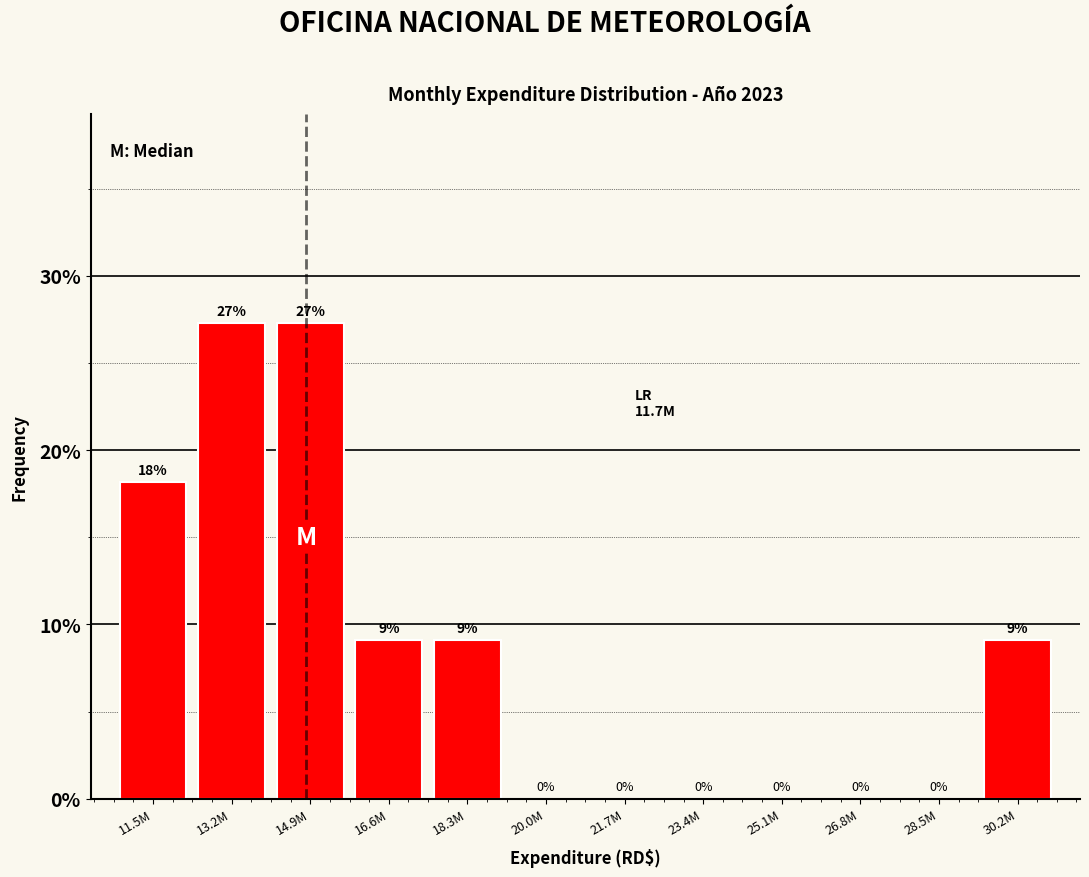

What value does the data have at 14.9M?

27.3